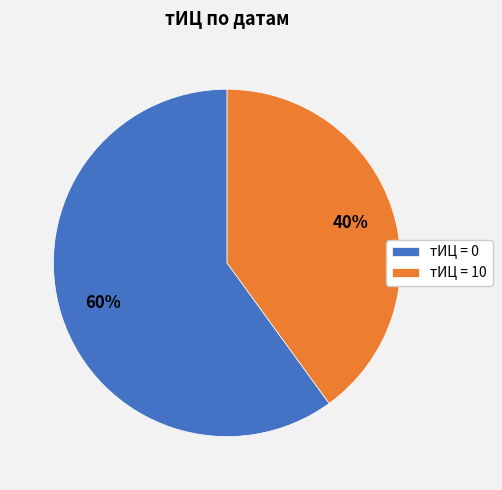

To the nearest percent, what is the difference between the тИЦ = 10 and тИЦ = 0 slice percentages?

20%